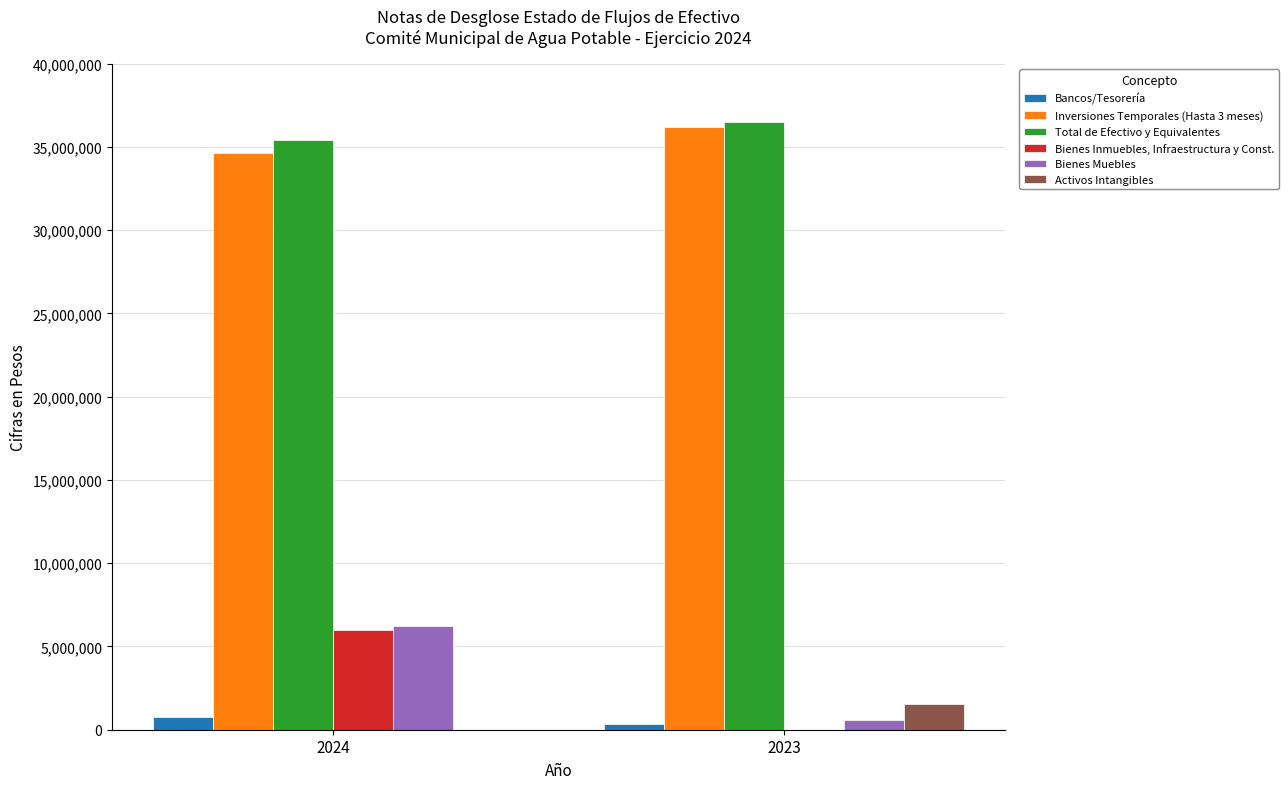

At which category is the sum across all series the highest?

2024